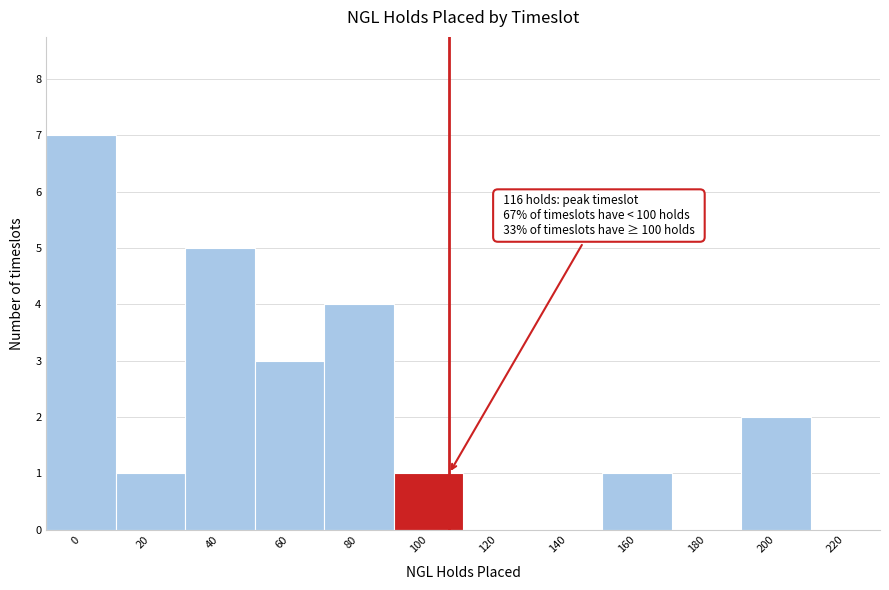

Reading left to right, transcribe all the data shown in this chart.

0=7	20=1	40=5	60=3	80=4	100=1	120=0	140=0	160=1	180=0	200=2	220=0